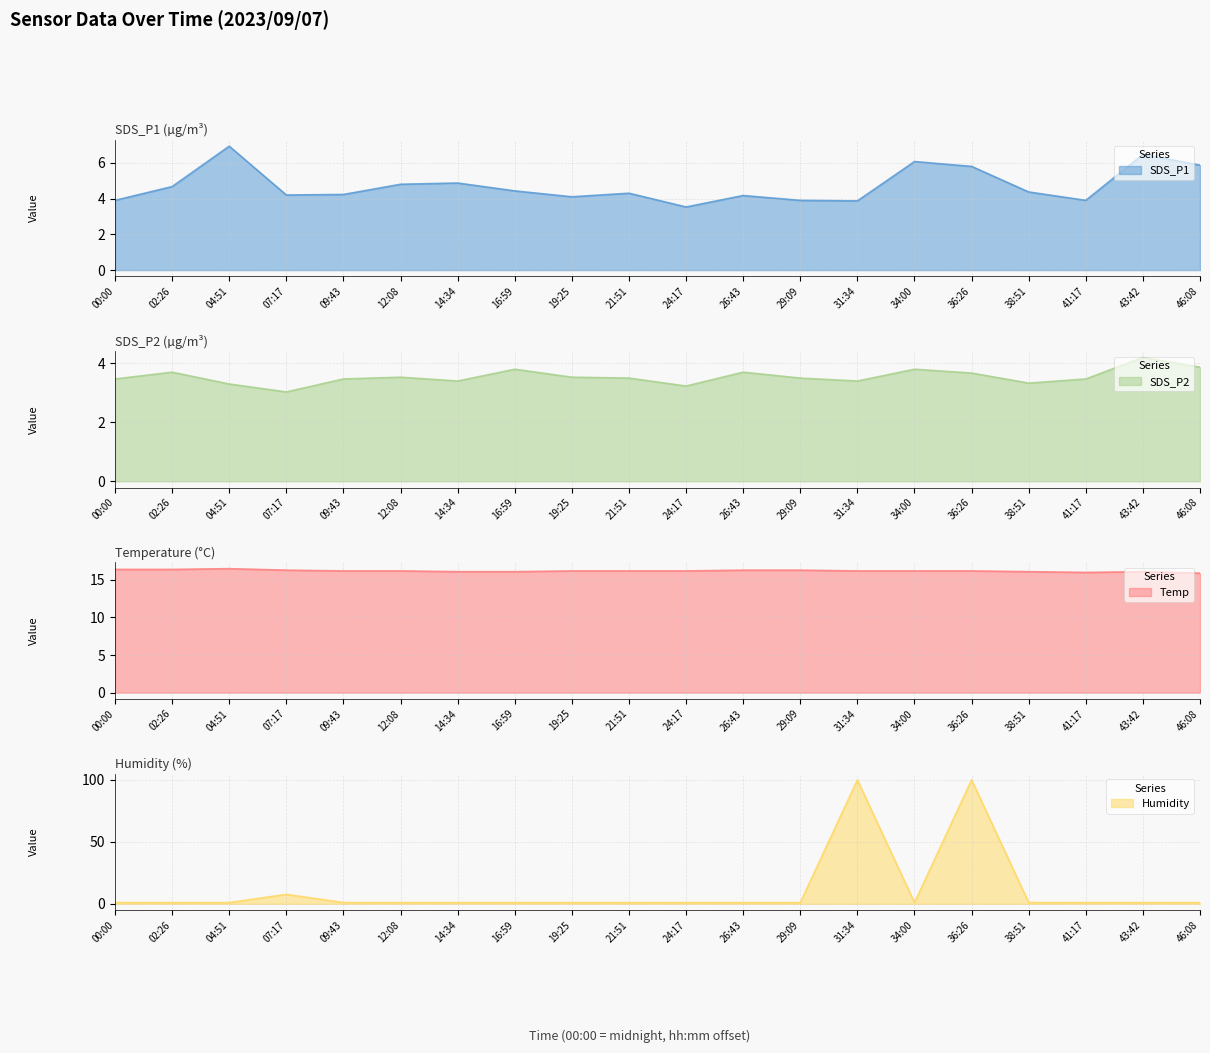

Reading right to left, list all the values displayed in this chart.

SDS_P1: 5.9	6.5	3.9	4.4	5.8	6.1	3.9	3.9	4.2	3.5	4.3	4.1	4.4	4.9	4.8	4.2	4.2	6.9	4.7	3.9
SDS_P2: 3.9	4.2	3.5	3.3	3.7	3.8	3.4	3.5	3.7	3.2	3.5	3.5	3.8	3.4	3.5	3.5	3.0	3.3	3.7	3.5
Temp: 15.9	16.1	16.0	16.1	16.2	16.2	16.2	16.3	16.3	16.2	16.2	16.2	16.1	16.1	16.2	16.2	16.3	16.5	16.4	16.4
Humidity: 1.0	1.0	1.0	1.0	99.9	1.0	99.9	1.0	1.0	1.0	1.0	1.0	1.0	1.0	1.0	1.0	7.6	1.0	1.0	1.0